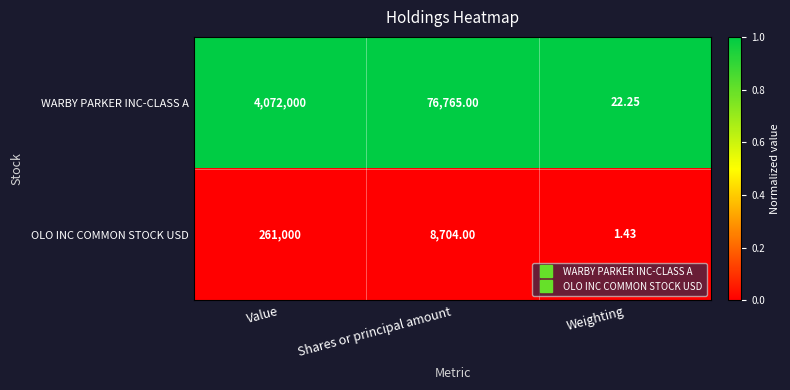

Between Shares or principal amount and Weighting, which series saw the biggest shift?

WARBY PARKER INC-CLASS A